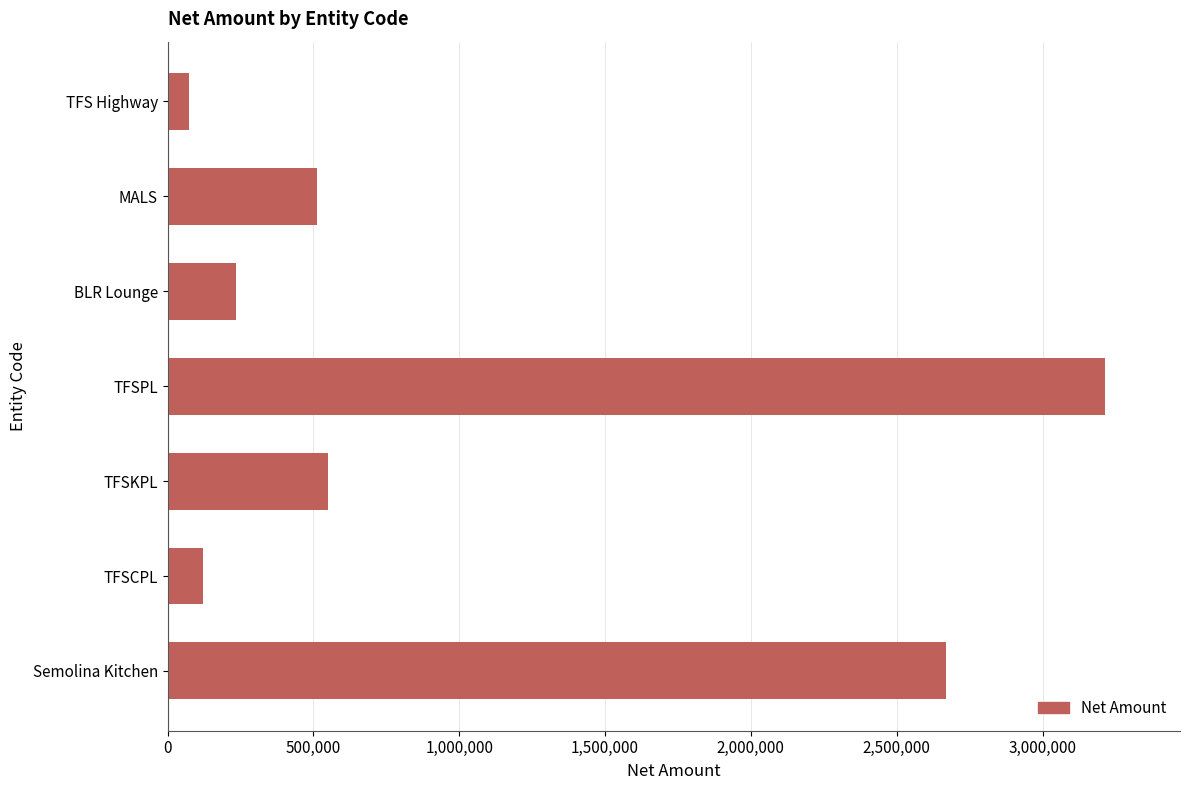

Reading bottom to top, list all the values displayed in this chart.

Semolina Kitchen=2669424	TFSCPL=120230	TFSKPL=550896	TFSPL=3214128	BLR Lounge=236000	MALS=513190	TFS Highway=72907